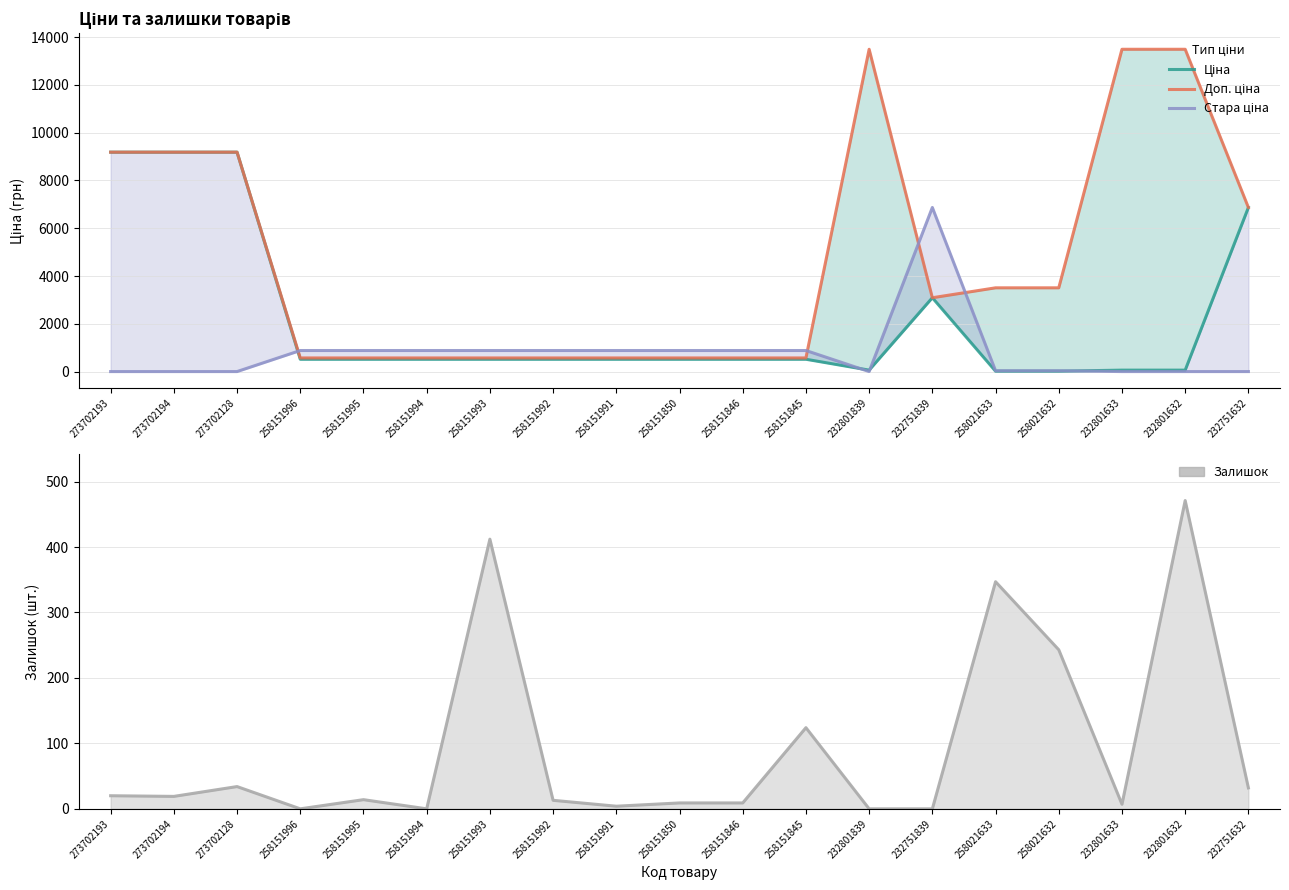

Where does the Ціна series first go above 515?

273702193